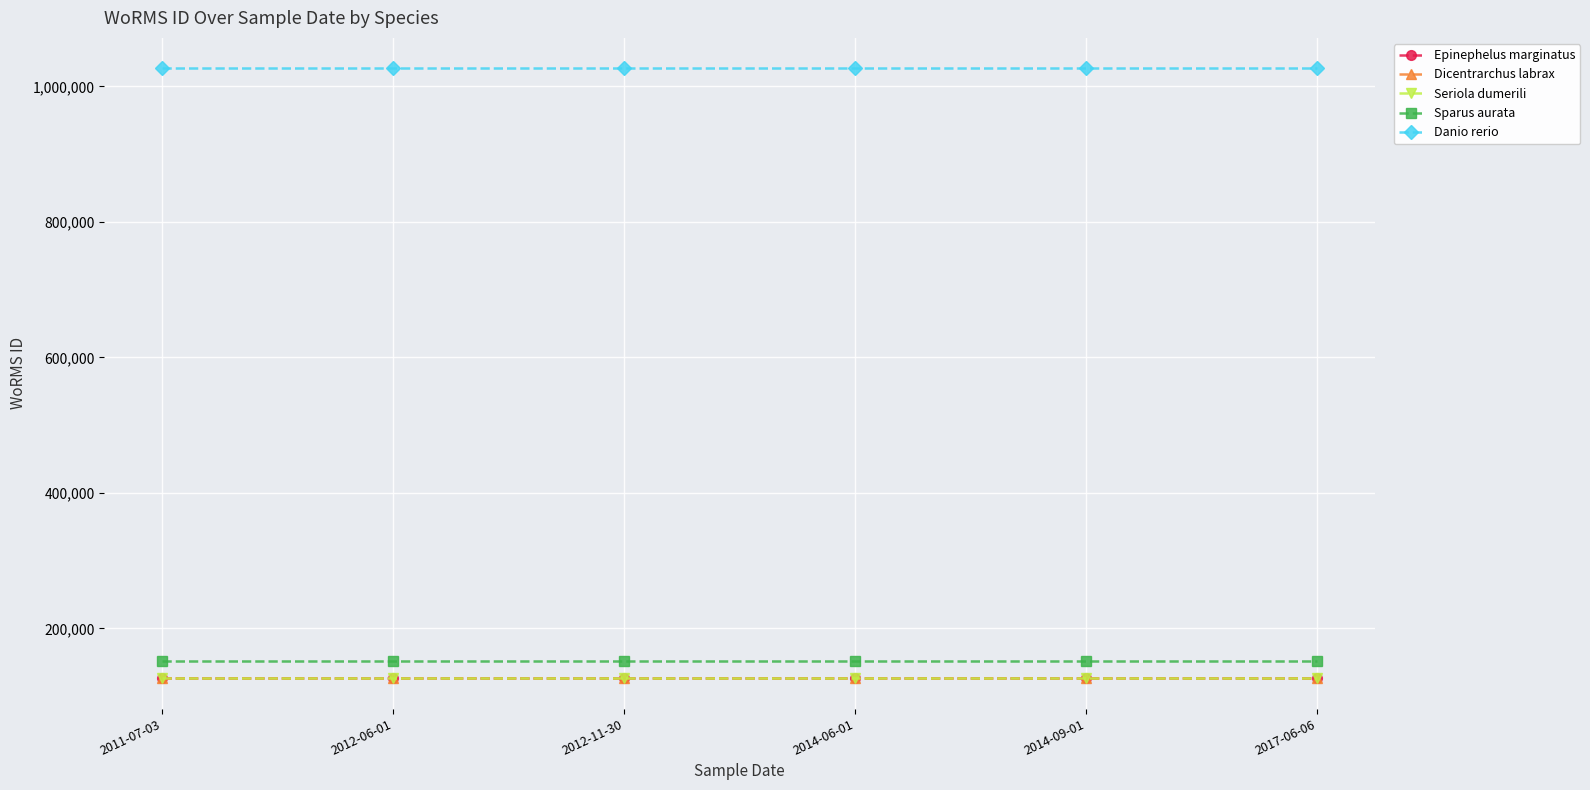

What is the total value across all series at 2012-11-30?

1558945